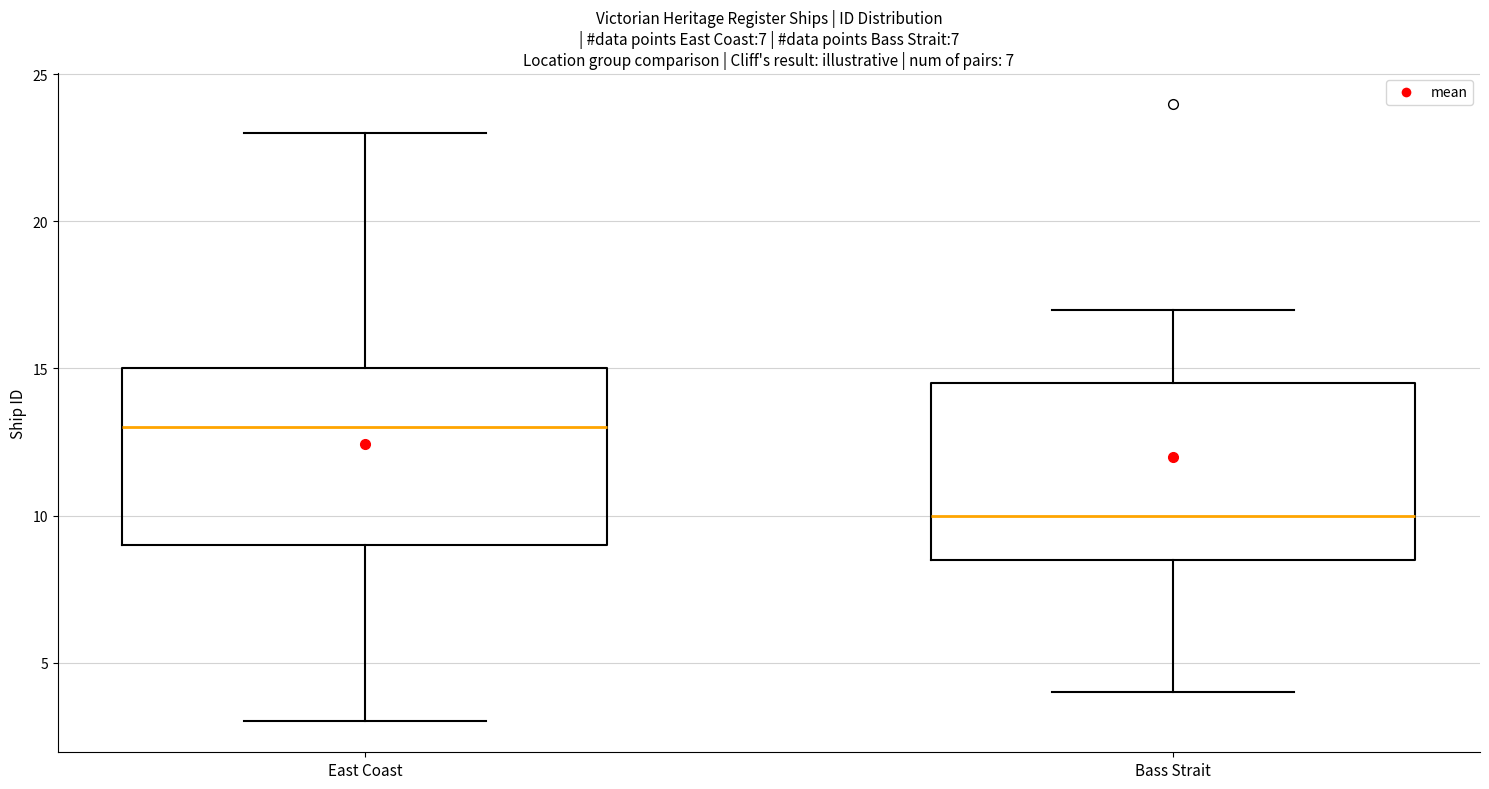

Where does the upper whisker of the box for Bass Strait end on the y-axis? The values are not printed on the chart, so give them approximately, as read against the axis.

17.0